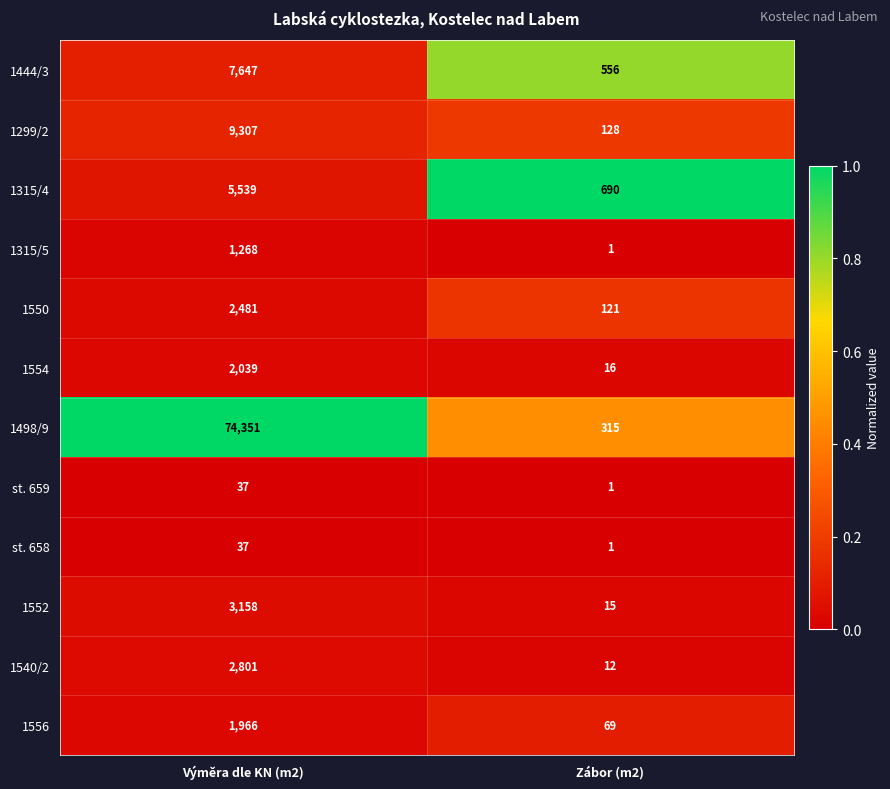

What is the spread (max minus min) of values at Výměra dle KN (m2)?

74314